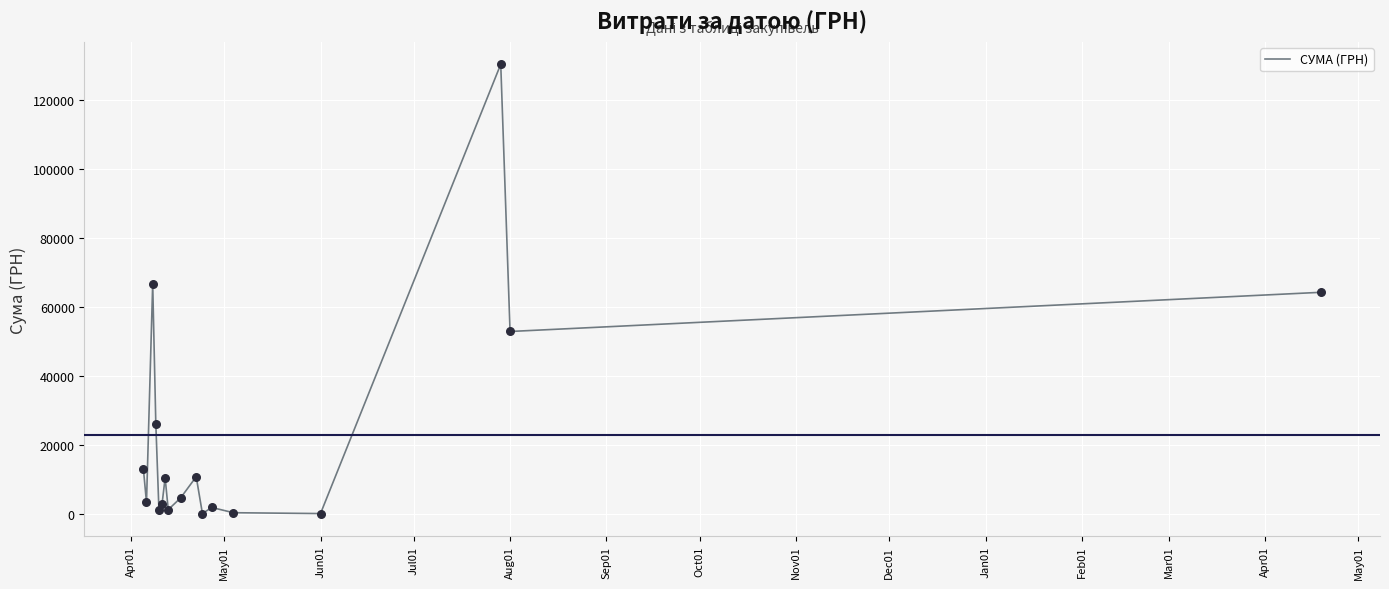

What is the difference between the maximum and minimum values?

130203.7